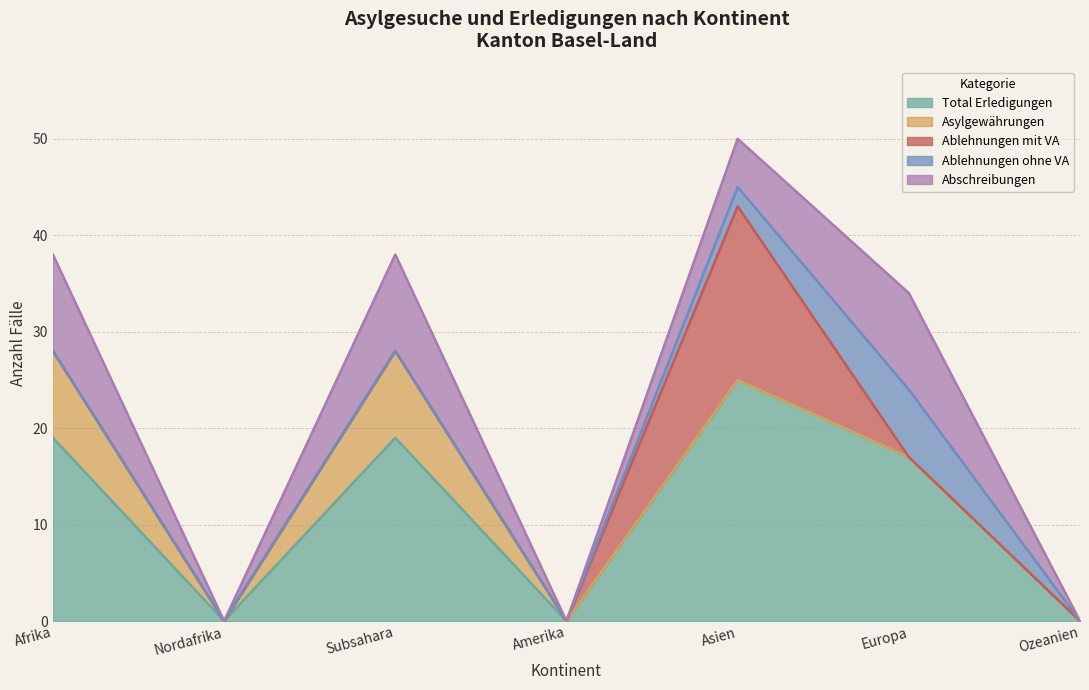

Reading left to right, list all the values displayed in this chart.

Total Erledigungen: 19	0	19	0	25	17	0
Asylgewährungen: 9	0	9	0	0	0	0
Ablehnungen mit VA: 0	0	0	0	18	0	0
Ablehnungen ohne VA: 0	0	0	0	2	7	0
Abschreibungen: 10	0	10	0	5	10	0